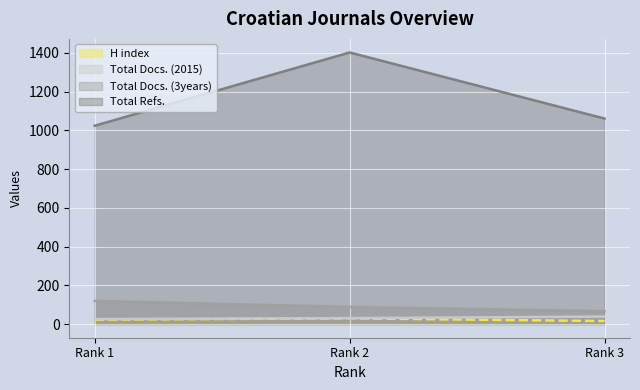

At Rank 2, list the series in order from smallest to largest.

H index, Total Docs. (2015), Total Docs. (3years), Total Refs.